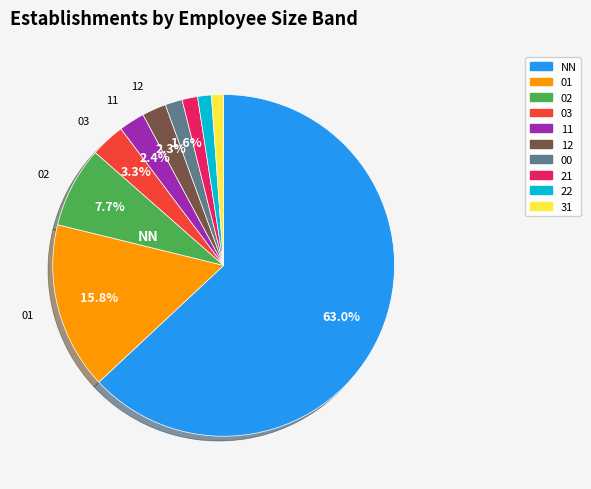

Is there a majority slice in this chart?

Yes